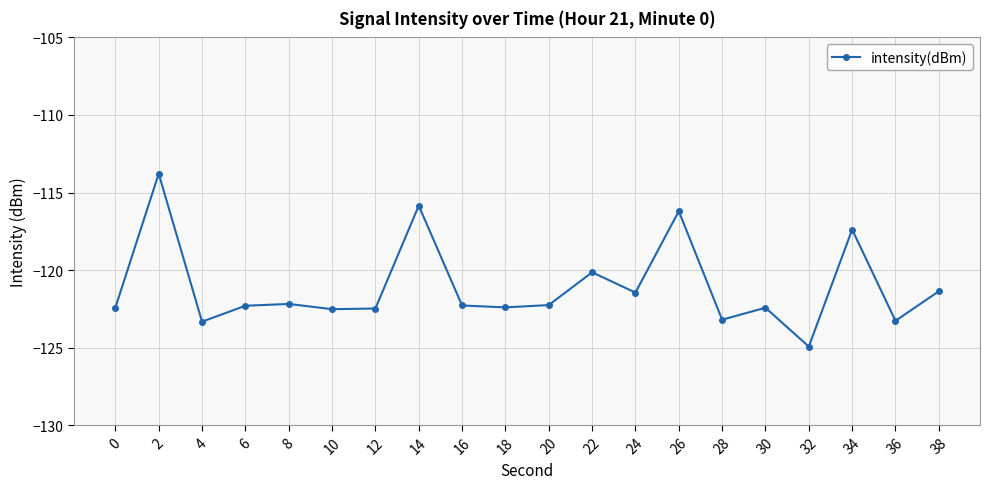

Which category has the lowest value across all series?

32